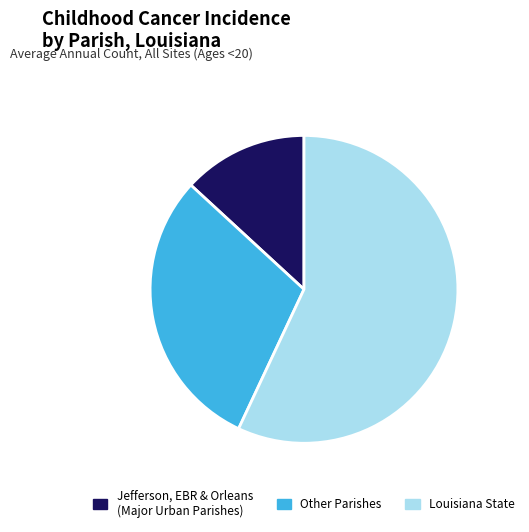

Do Louisiana State and Other Parishes together represent more than half of the pie?

Yes